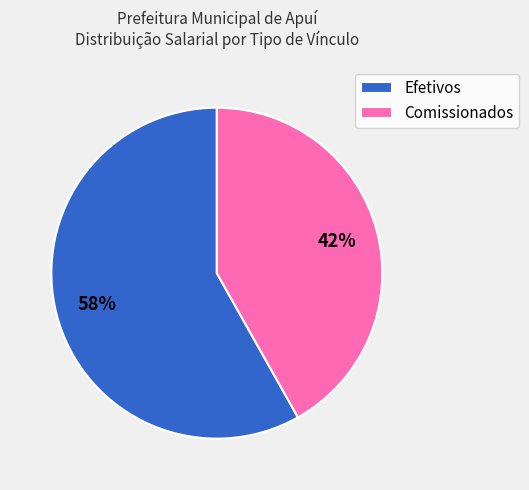

To the nearest percent, what portion does Comissionados represent?

42%